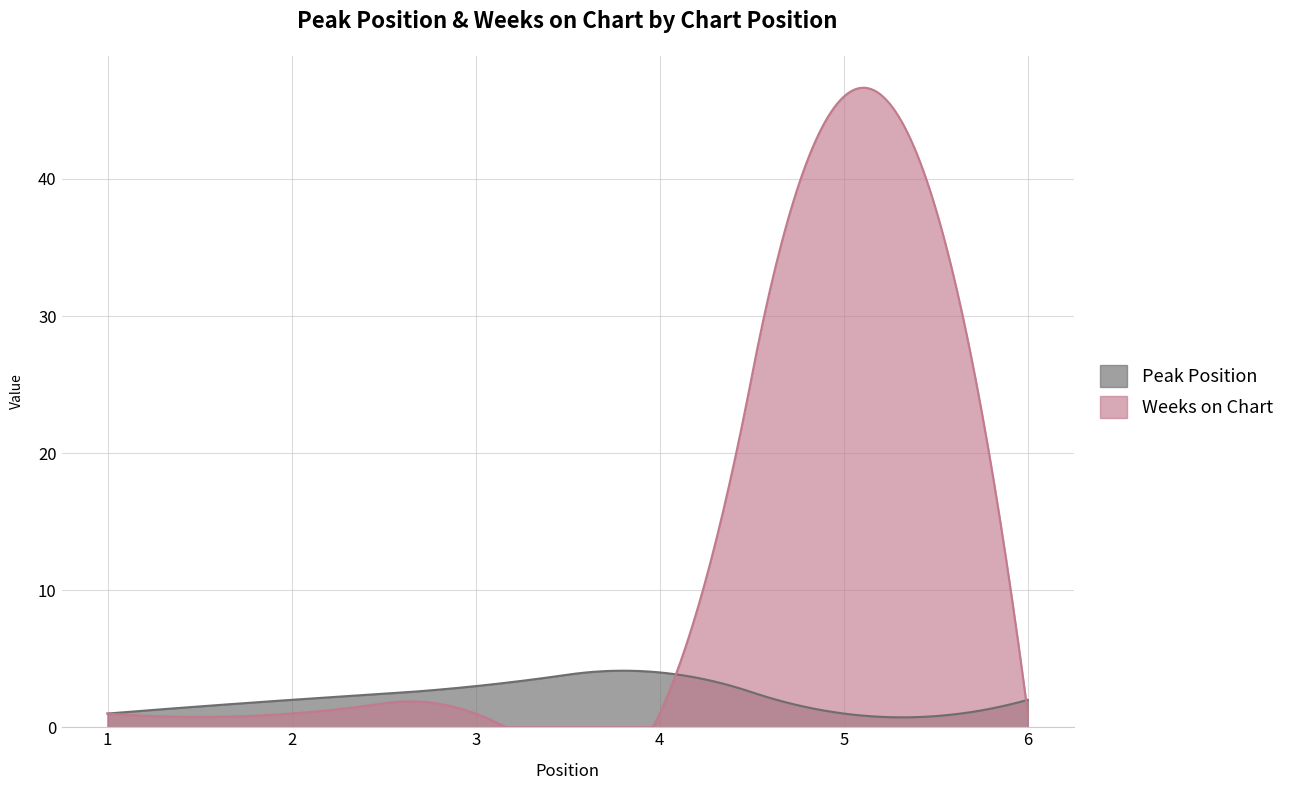

Reading left to right, transcribe all the data shown in this chart.

Peak Position: 1	2	3	4	1	2
Weeks on Chart: 1	1	1	1	46	1